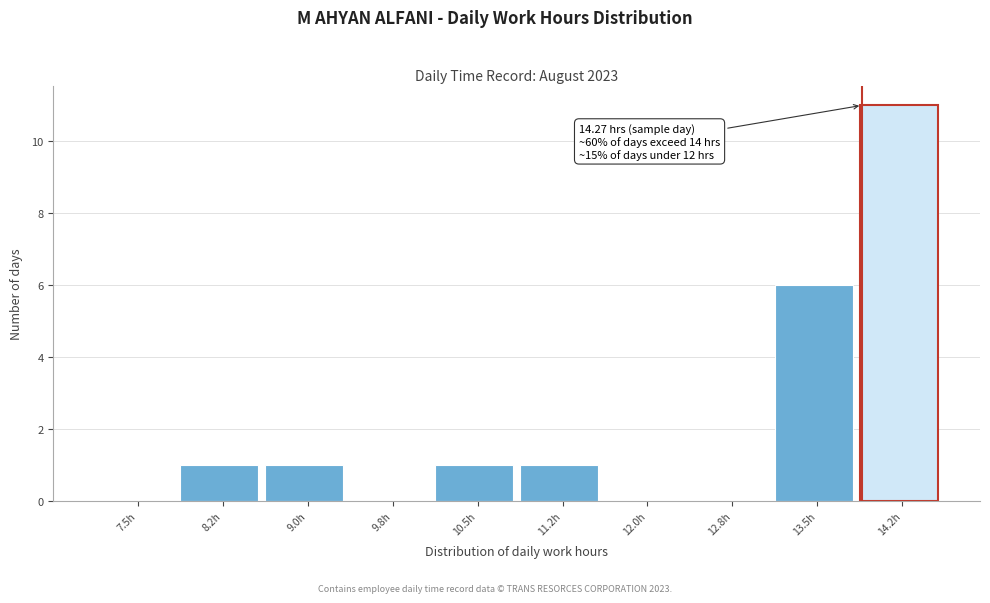

Reading left to right, what are all the values shown in this chart?

7.5h=0	8.2h=1	9.0h=1	9.8h=0	10.5h=1	11.2h=1	12.0h=0	12.8h=0	13.5h=6	14.2h=11